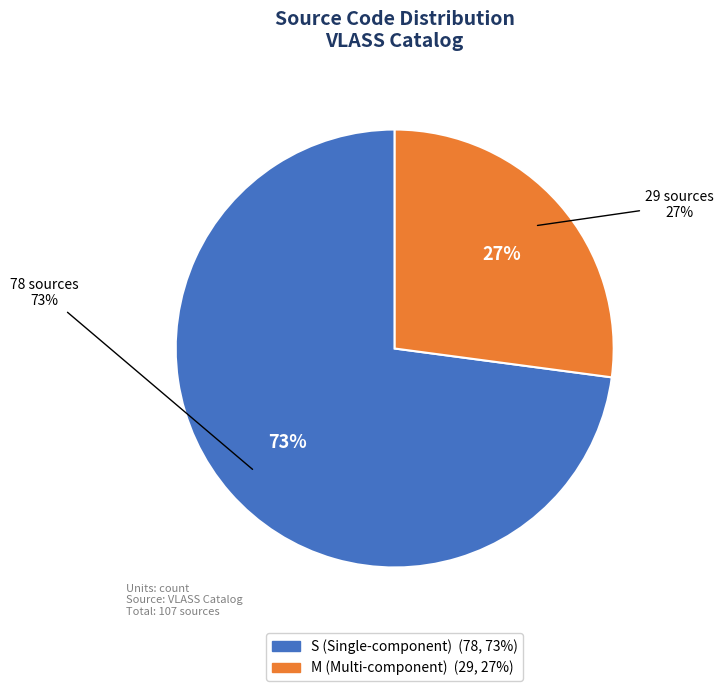

To the nearest percent, what is the average slice percentage?

50%